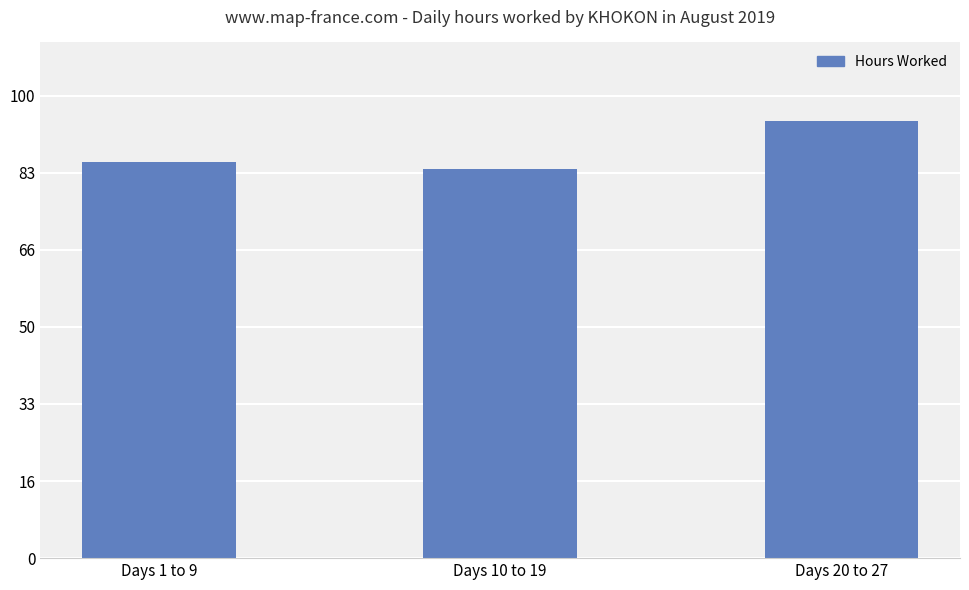

How many series are shown in this chart?

1